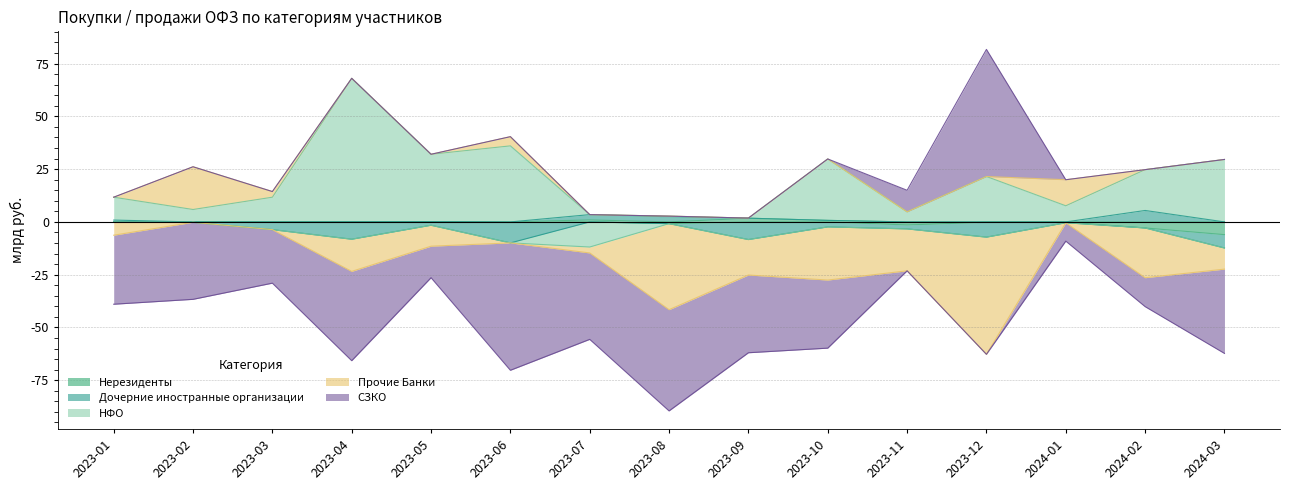

After their last crossing, which series has the higher values: Дочерние иностранные организации or Прочие Банки?

Дочерние иностранные организации